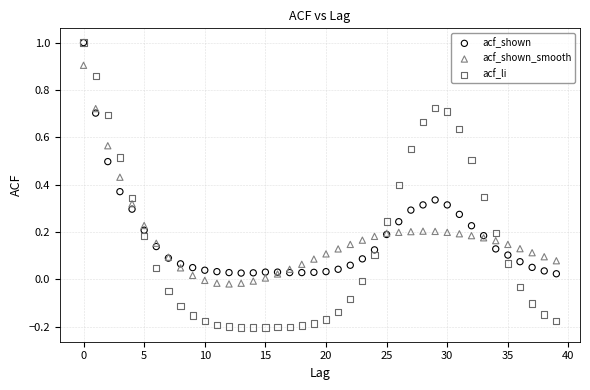

What are all the series names shown in the legend?

acf_shown, acf_shown_smooth, acf_li